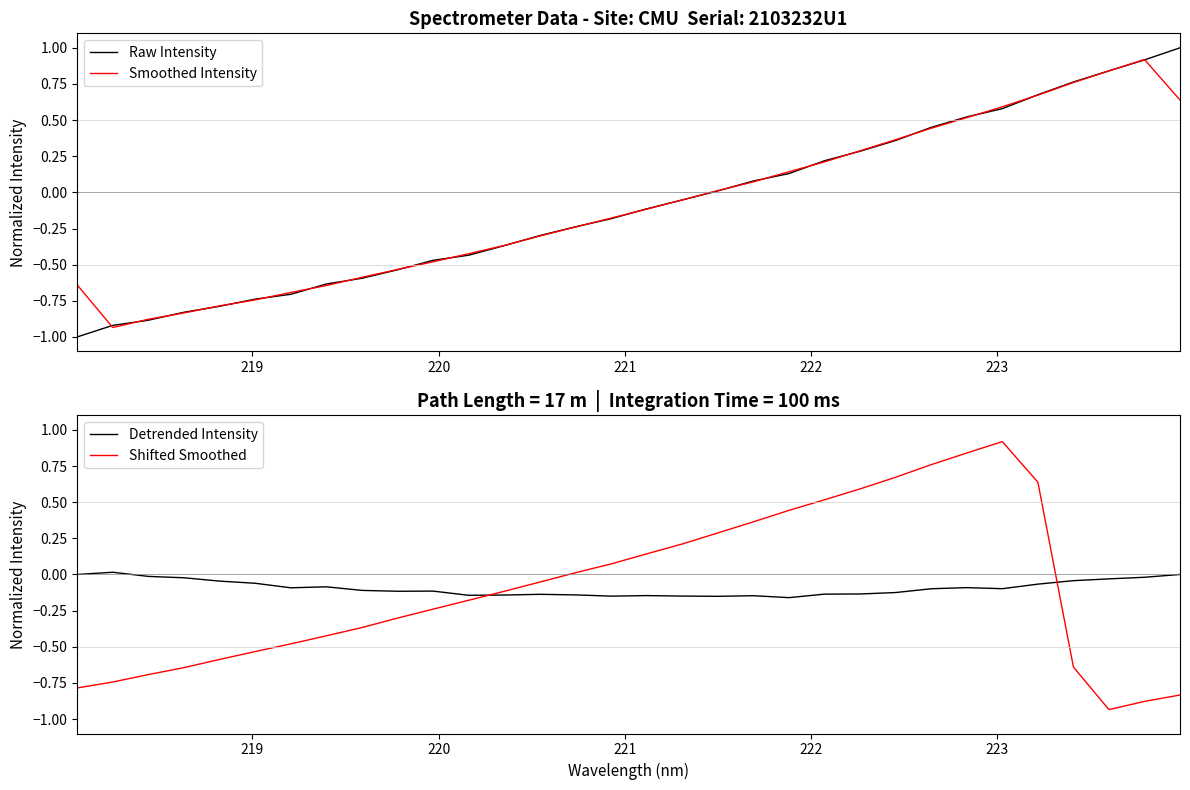

What is the highest value of the Smoothed Intensity series?

0.9